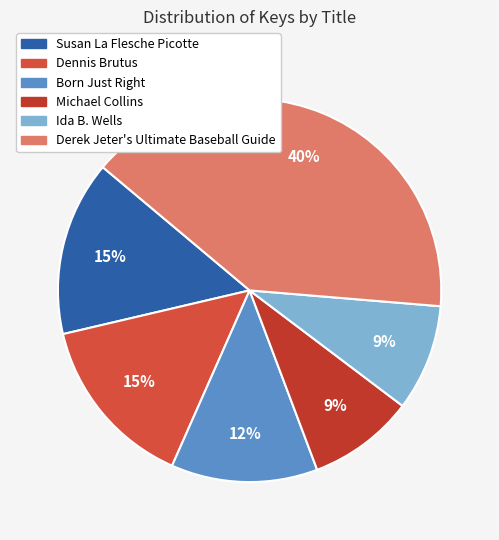

To the nearest percent, what portion does Derek Jeter's Ultimate Baseball Guide represent?

40%